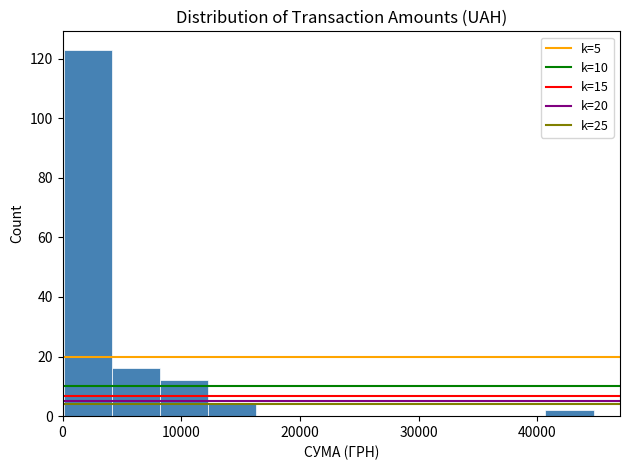

Which range on the x-axis has the tallest bar?

0 to 4000